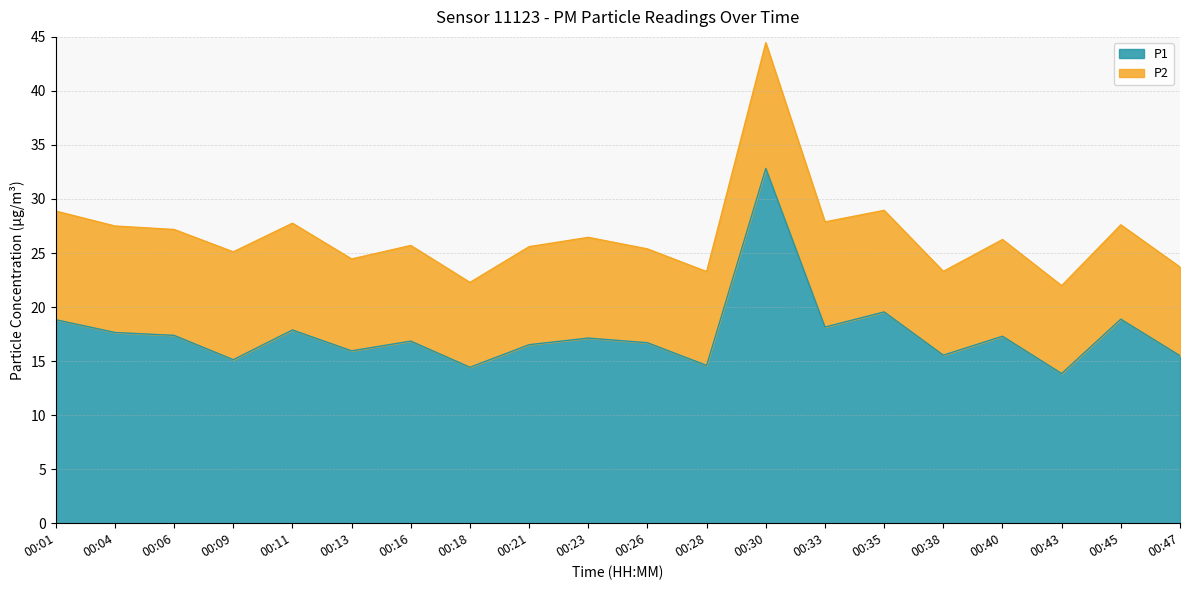

The value at 00:33 is 3.9. True or false?

False